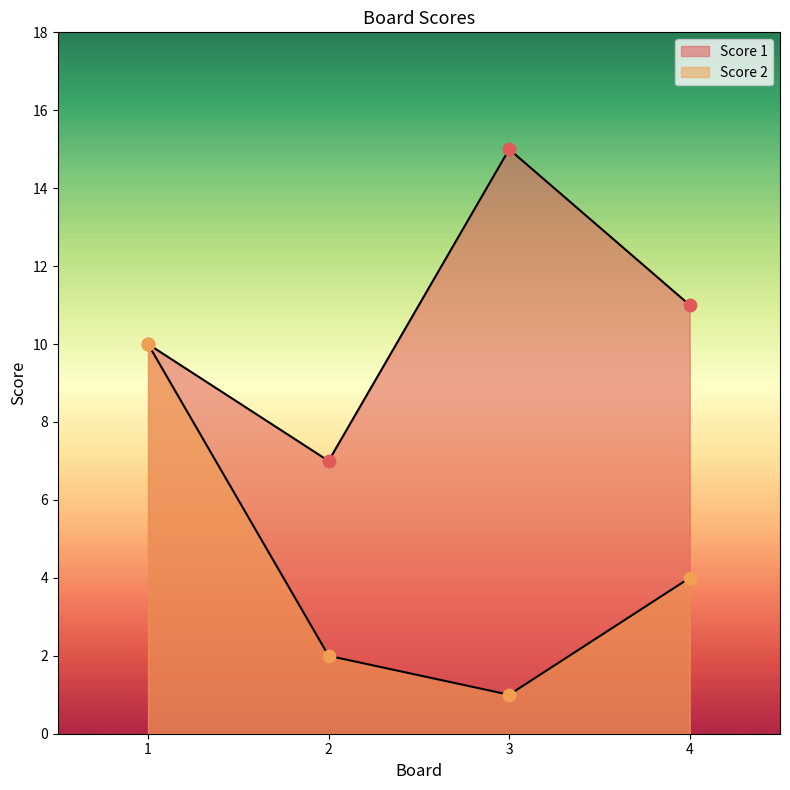

Is the value of Score 1 at 2 greater than the value of Score 2 at 3?

Yes